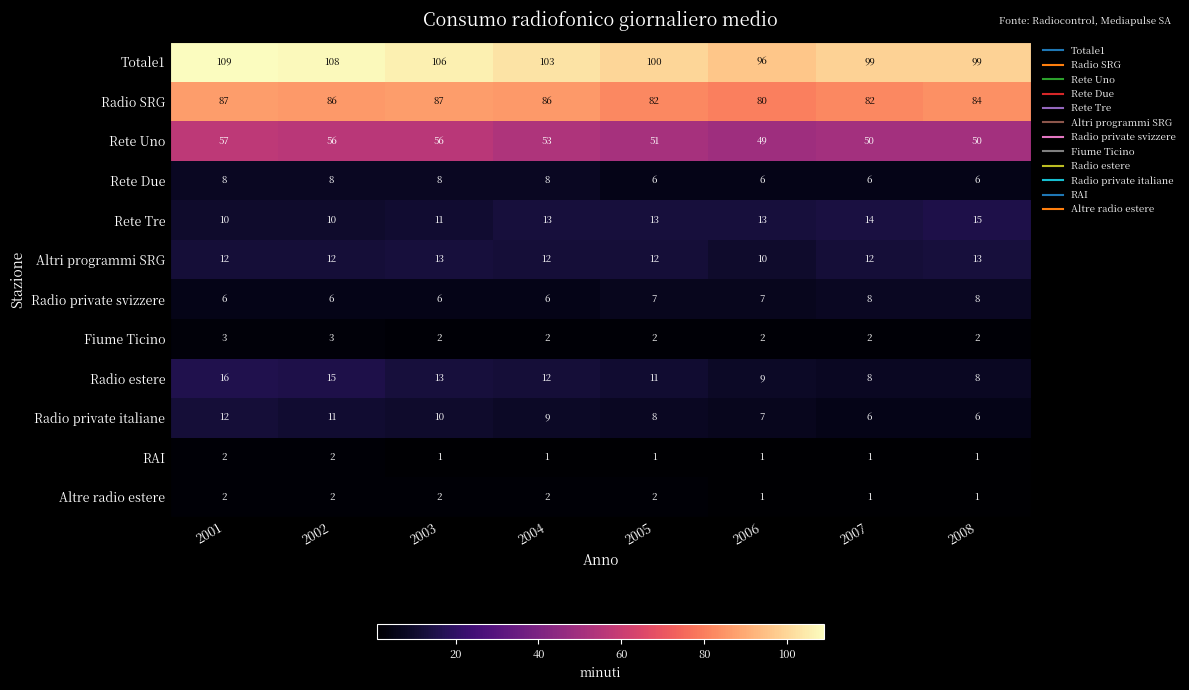

Which series changed the most between 2002 and 2006?

Totale1